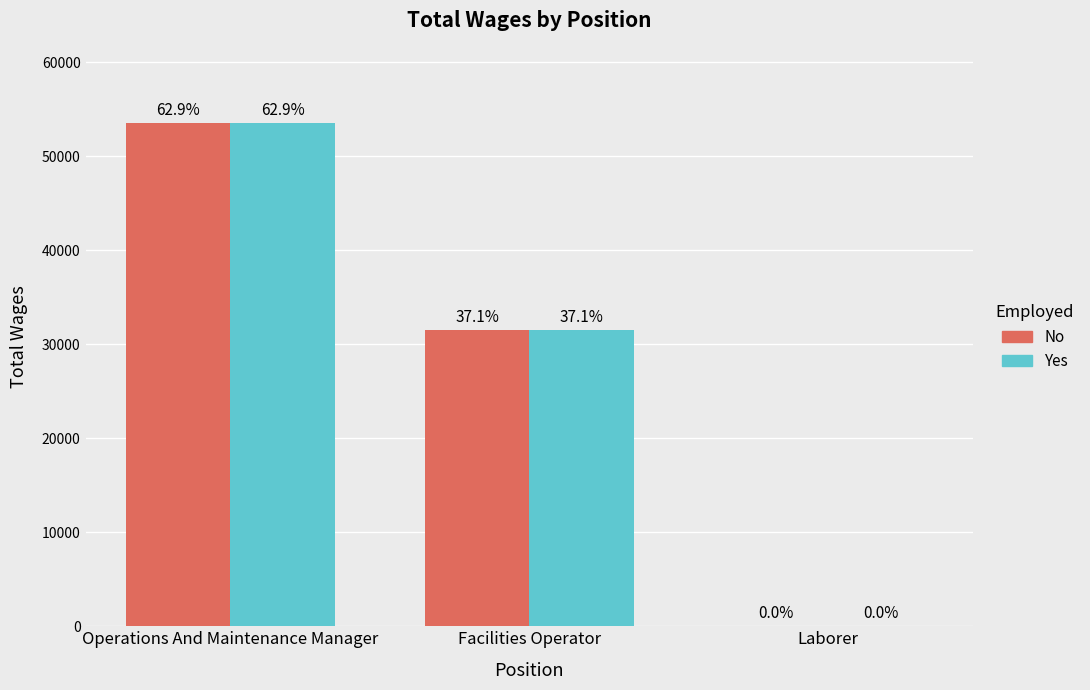

Are the bars horizontal?

No